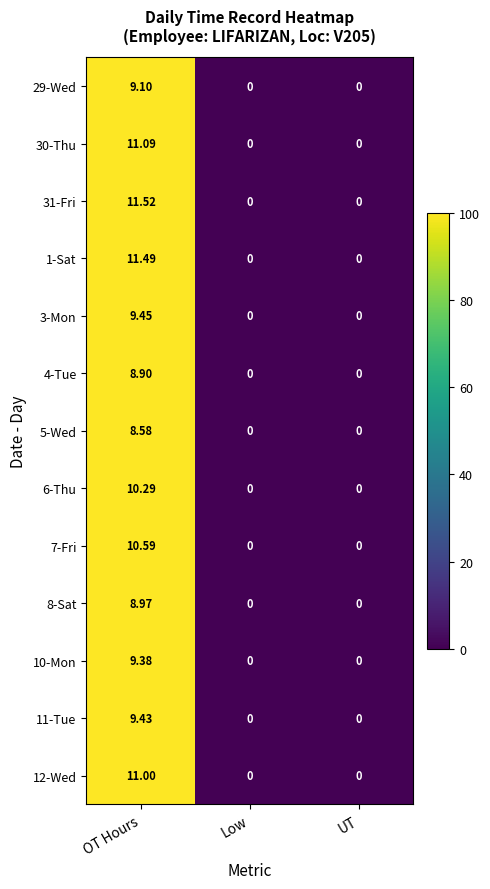

At which category is the sum across all series the highest?

OT Hours